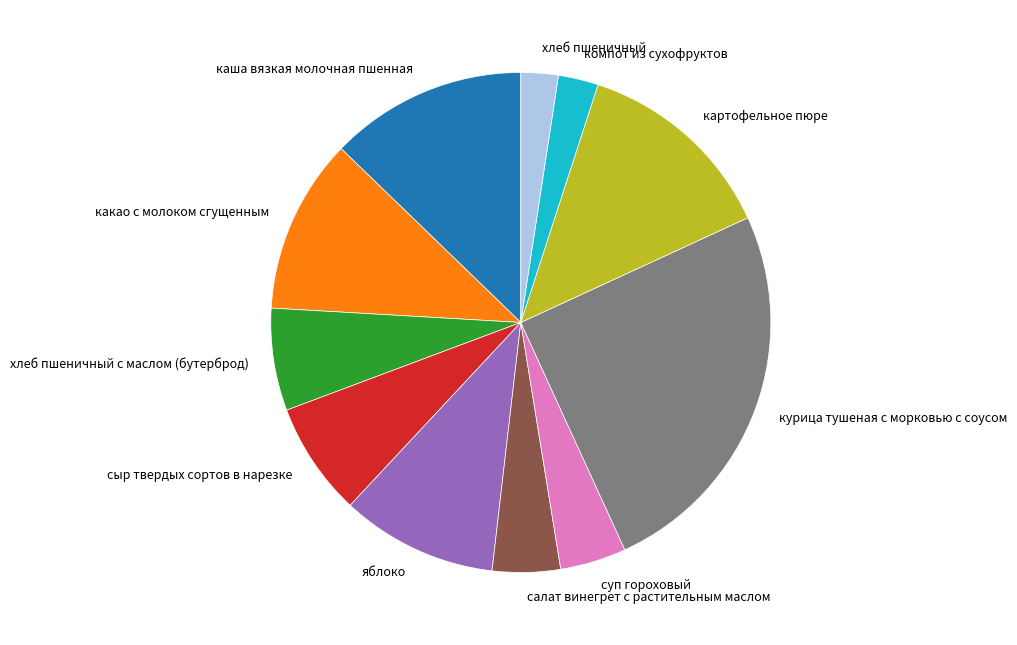

Is картофельное пюре the majority of the pie?

No